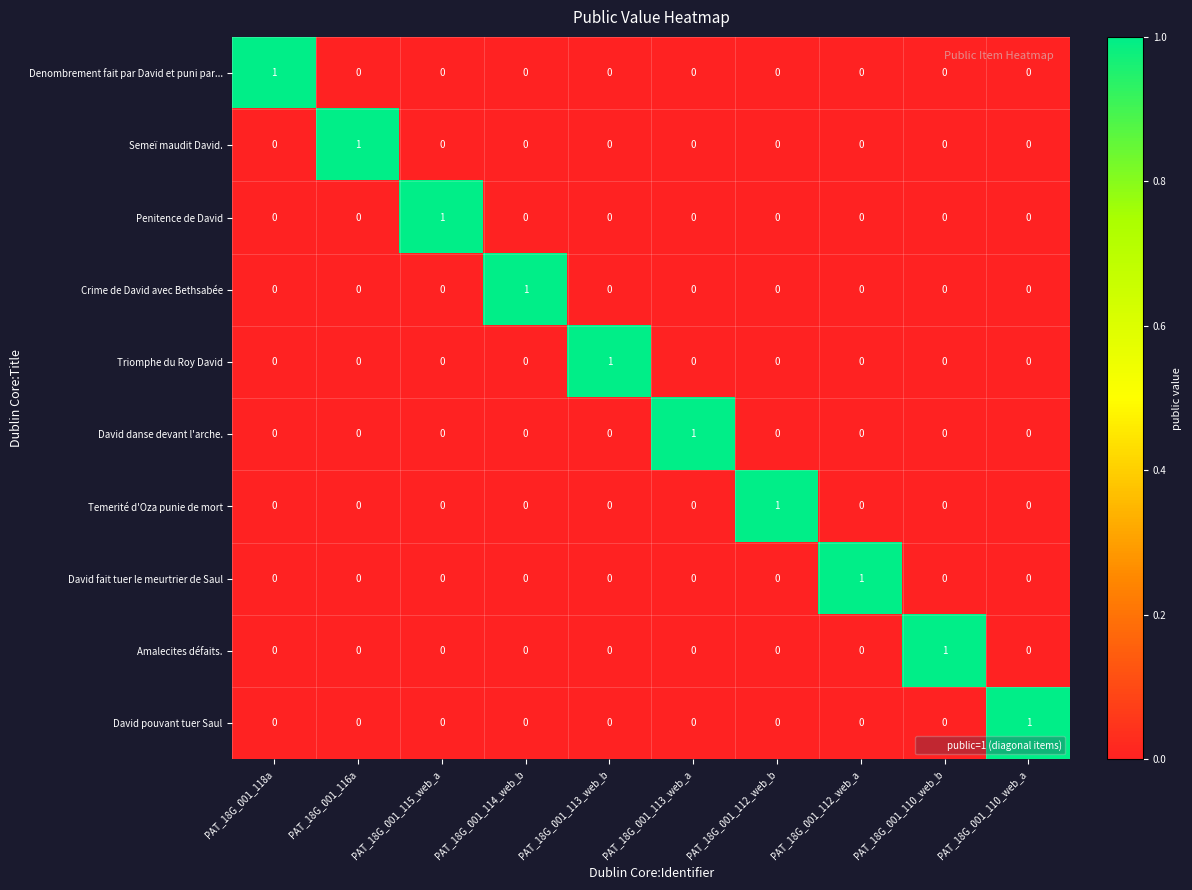

The value of Crime de David avec Bethsabée at PAT_18G_001_112_web_b is 0. True or false?

True